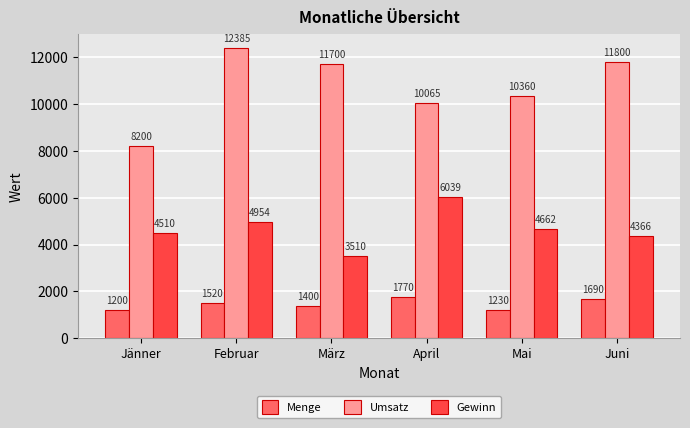

Rank the series at Jänner from highest to lowest value.

Umsatz, Gewinn, Menge